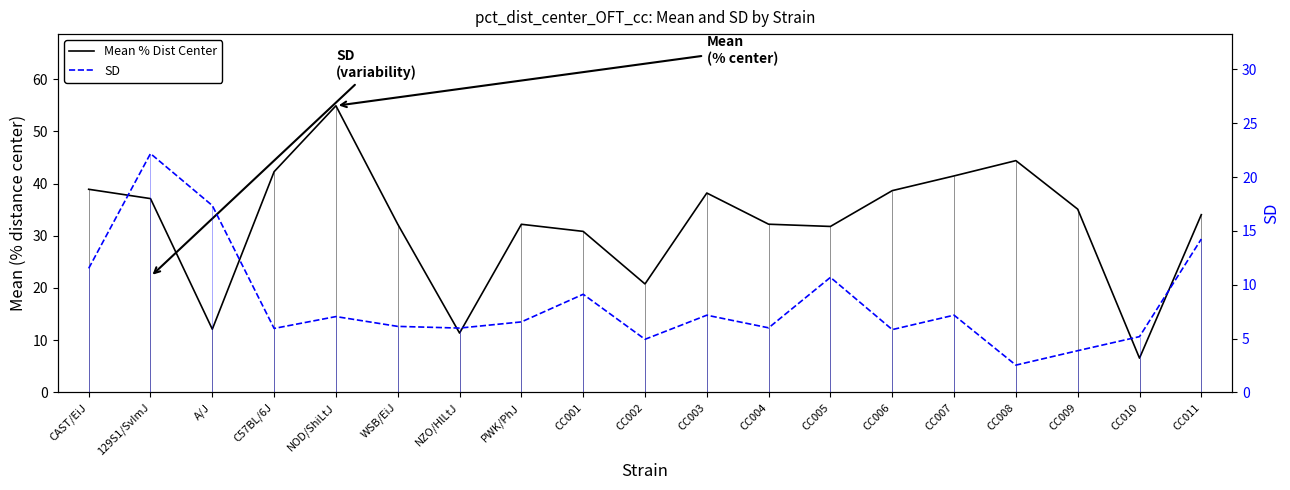

The Mean % Dist Center series shows 8.7 at CC010. True or false?

False